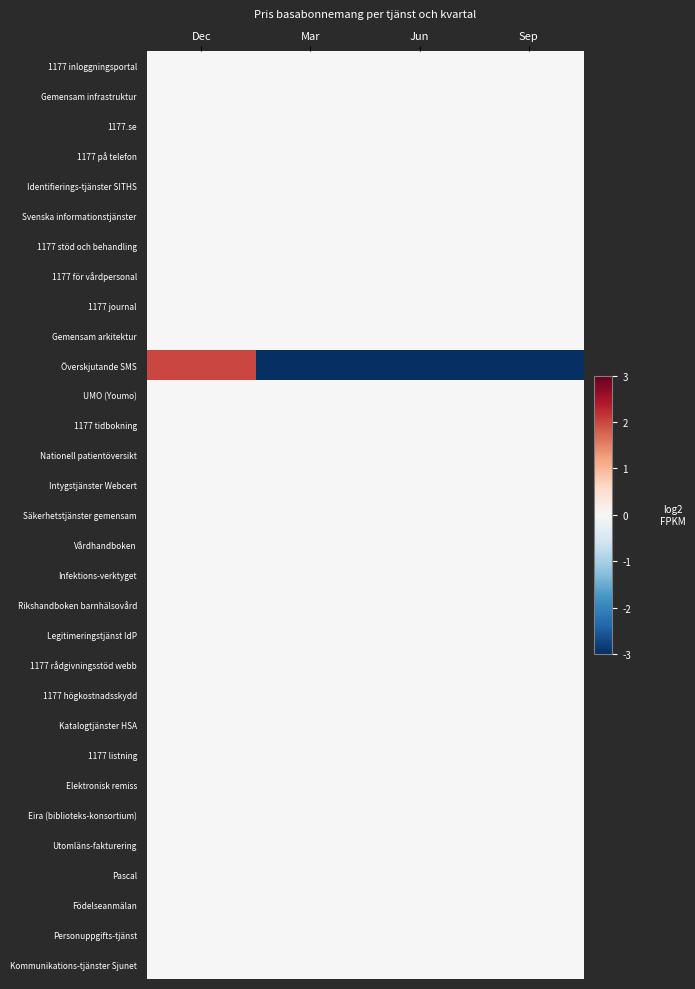

Reading left to right, transcribe all the data shown in this chart.

1177 inloggningsportal: Dec=0.0	Mar=0.0	Jun=0.0	Sep=0.0
Gemensam infrastruktur: Dec=0.0	Mar=0.0	Jun=0.0	Sep=0.0
1177.se: Dec=0.0	Mar=0.0	Jun=0.0	Sep=0.0
1177 på telefon: Dec=0.0	Mar=0.0	Jun=0.0	Sep=0.0
Identifierings-tjänster SITHS: Dec=0.0	Mar=0.0	Jun=0.0	Sep=0.0
Svenska informationstjänster: Dec=0.0	Mar=0.0	Jun=0.0	Sep=0.0
1177 stöd och behandling: Dec=0.0	Mar=0.0	Jun=0.0	Sep=0.0
1177 för vårdpersonal: Dec=0.0	Mar=0.0	Jun=0.0	Sep=0.0
1177 journal: Dec=0.0	Mar=0.0	Jun=0.0	Sep=0.0
Gemensam arkitektur: Dec=0.0	Mar=0.0	Jun=0.0	Sep=0.0
Överskjutande SMS: Dec=2.0	Mar=-17.1	Jun=-17.1	Sep=-17.1
UMO (Youmo): Dec=0.0	Mar=0.0	Jun=0.0	Sep=0.0
1177 tidbokning: Dec=0.0	Mar=0.0	Jun=0.0	Sep=0.0
Nationell patientöversikt: Dec=0.0	Mar=0.0	Jun=0.0	Sep=0.0
Intygstjänster Webcert: Dec=0.0	Mar=0.0	Jun=0.0	Sep=0.0
Säkerhetstjänster gemensam: Dec=0.0	Mar=0.0	Jun=0.0	Sep=0.0
Vårdhandboken: Dec=0.0	Mar=0.0	Jun=0.0	Sep=0.0
Infektions-verktyget: Dec=0.0	Mar=0.0	Jun=0.0	Sep=0.0
Rikshandboken barnhälsovård: Dec=0.0	Mar=0.0	Jun=0.0	Sep=0.0
Legitimeringstjänst IdP: Dec=0.0	Mar=0.0	Jun=0.0	Sep=0.0
1177 rådgivningsstöd webb: Dec=0.0	Mar=0.0	Jun=0.0	Sep=0.0
1177 högkostnadsskydd: Dec=0.0	Mar=0.0	Jun=0.0	Sep=0.0
Katalogtjänster HSA: Dec=0.0	Mar=0.0	Jun=0.0	Sep=0.0
1177 listning: Dec=0.0	Mar=0.0	Jun=0.0	Sep=0.0
Elektronisk remiss: Dec=0.0	Mar=0.0	Jun=0.0	Sep=0.0
Eira (biblioteks-konsortium): Dec=0.0	Mar=0.0	Jun=0.0	Sep=0.0
Utomläns-fakturering: Dec=0.0	Mar=0.0	Jun=0.0	Sep=0.0
Pascal: Dec=0.0	Mar=0.0	Jun=0.0	Sep=0.0
Födelseanmälan: Dec=0.0	Mar=0.0	Jun=0.0	Sep=0.0
Personuppgifts-tjänst: Dec=0.0	Mar=0.0	Jun=0.0	Sep=0.0
Kommunikations-tjänster Sjunet: Dec=0.0	Mar=0.0	Jun=0.0	Sep=0.0